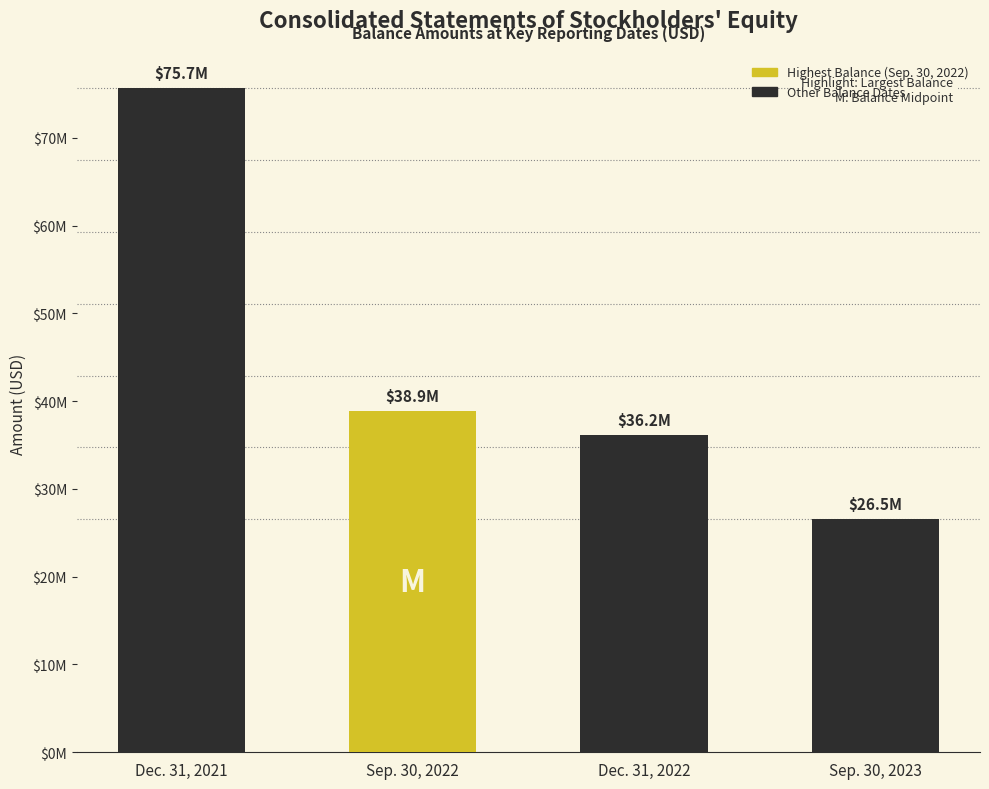

What is the label of the 1st bar from the right?

Sep. 30, 2023